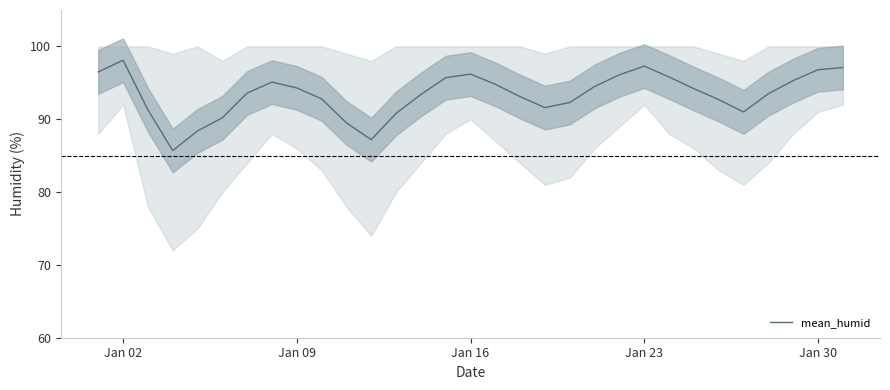

Does the chart have visible grid lines?

No